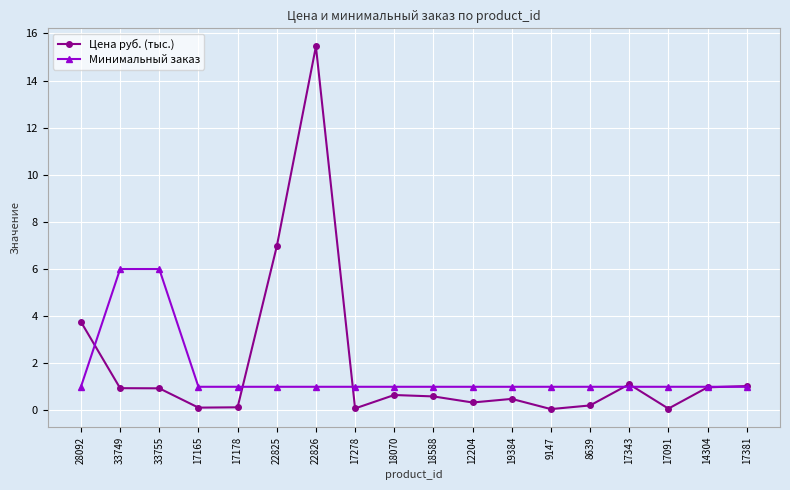

What is the value of the Минимальный заказ point at the 16th from the left?

1.0